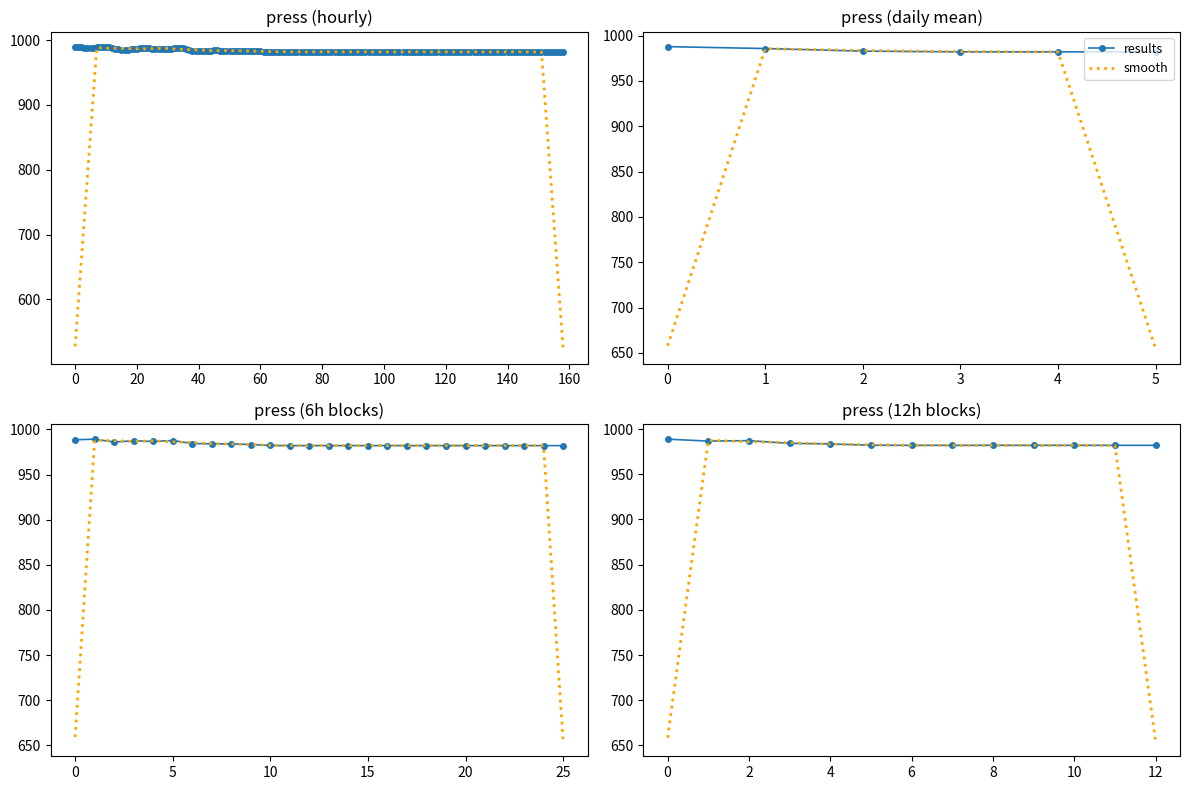

Is this an area chart (filled region under the line)?

No